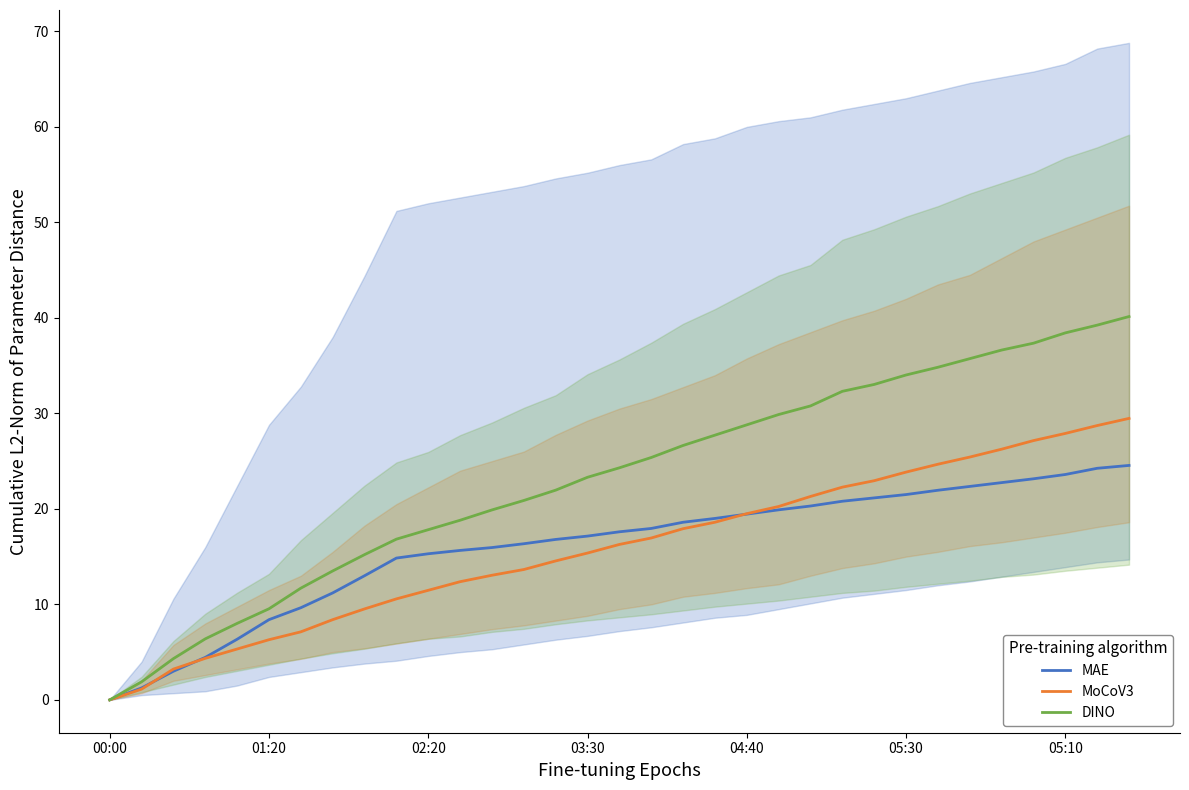

The value of MAE at 29 is 23.1. True or false?

True